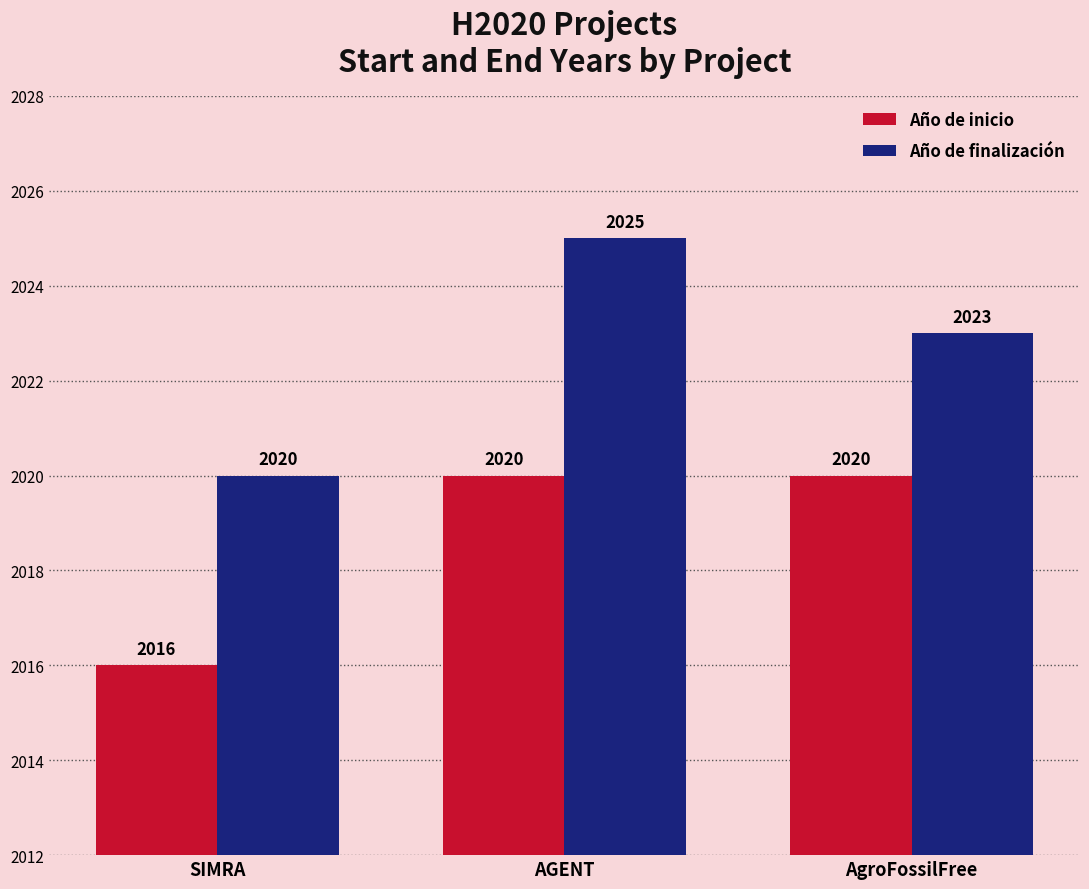

Rank the series by their average value, from lowest to highest.

Año de inicio, Año de finalización